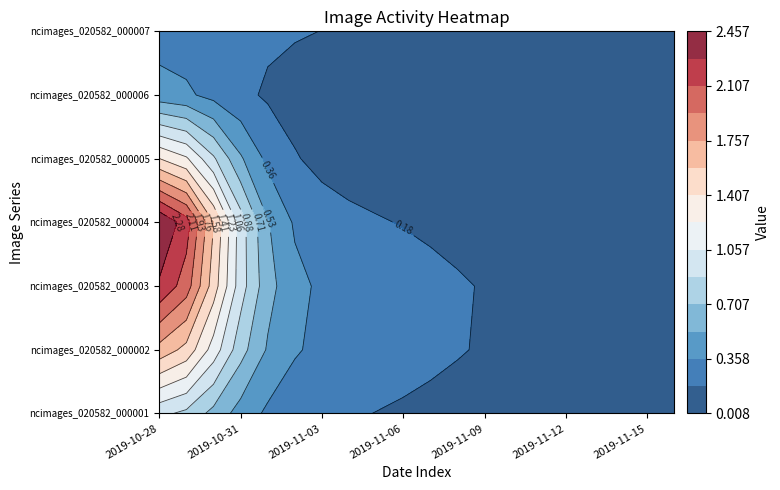

Which series has the largest total across all categories?

ncimages_020582_000004